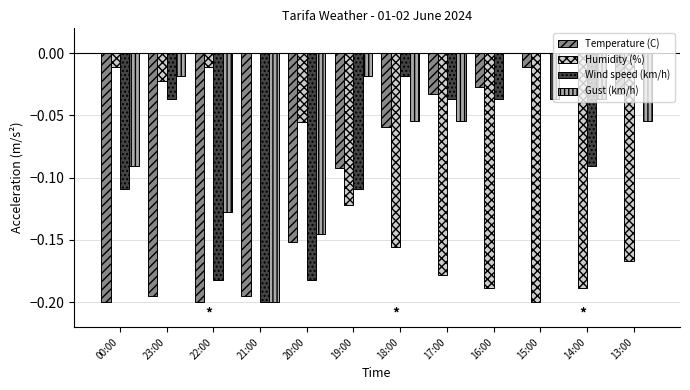

What is the sum of the Temperature (C) values at 20:00 and 23:00?

-0.3